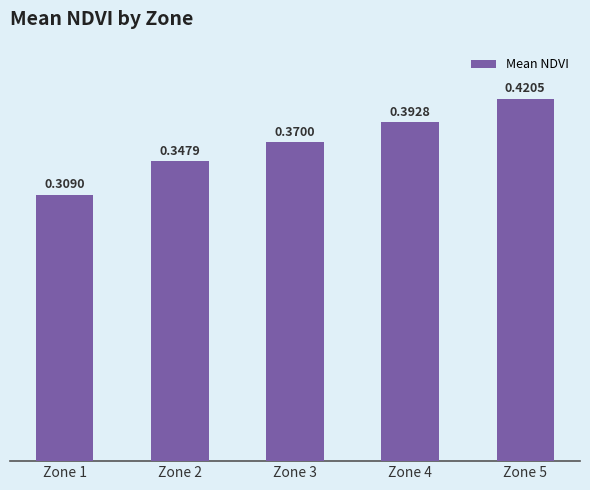

Rank the categories by value from highest to lowest.

Zone 5, Zone 4, Zone 3, Zone 2, Zone 1